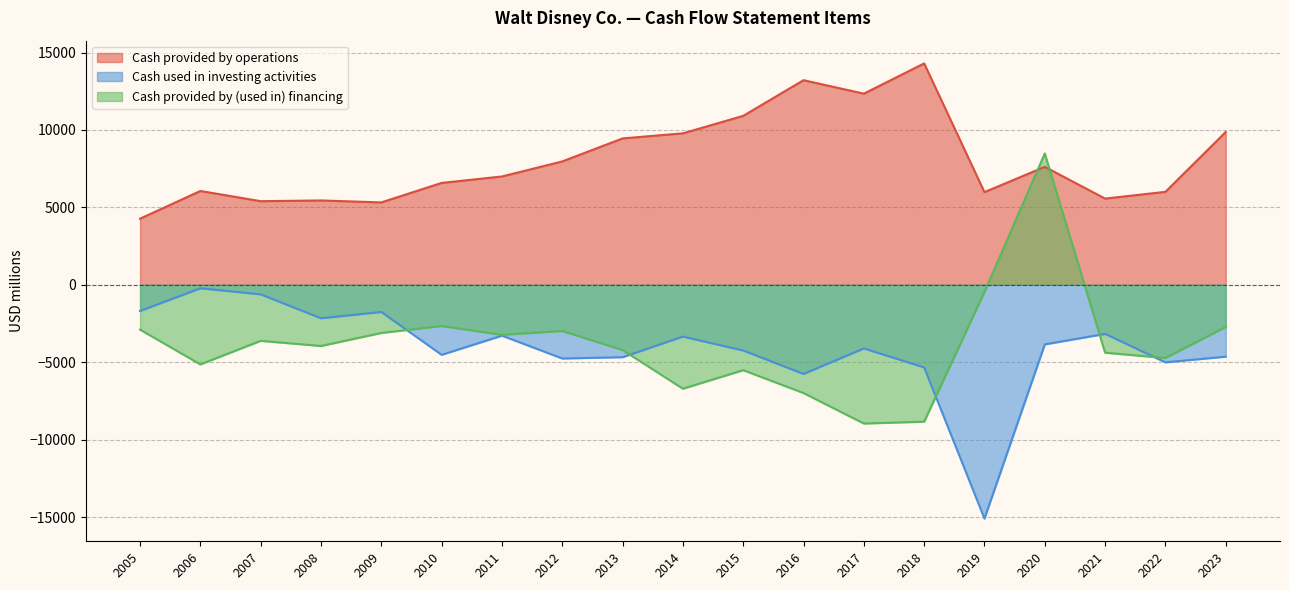

What is the average value of the Cash provided by (used in) financing series?

-3824